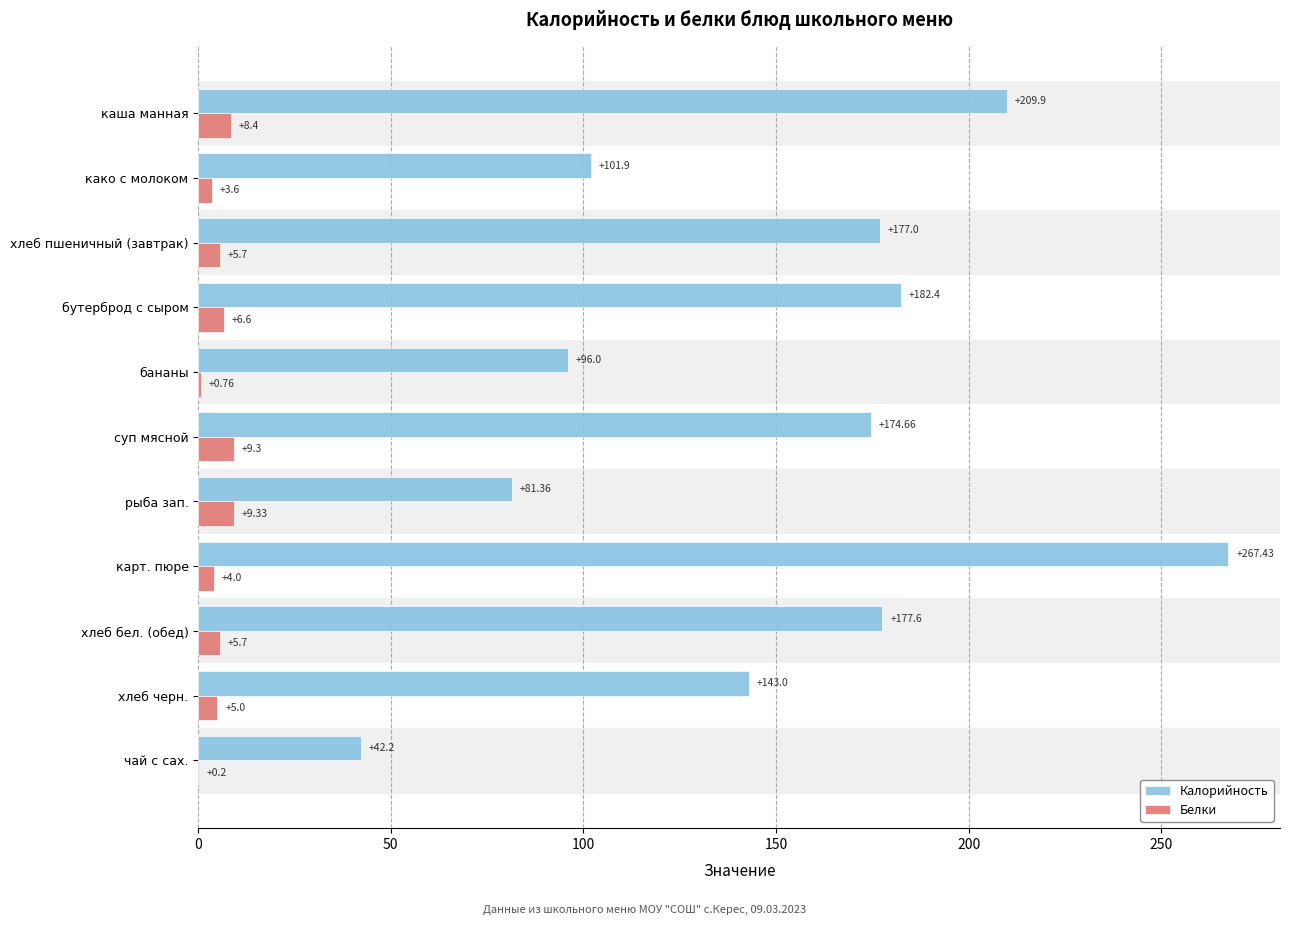

What is the sum of all Калорийность values?

1653.5